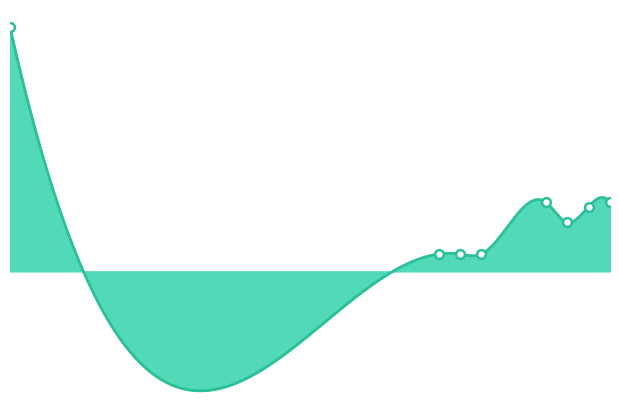

Approximately how many times larger is the value at 2024 compared to 2023?

4.0